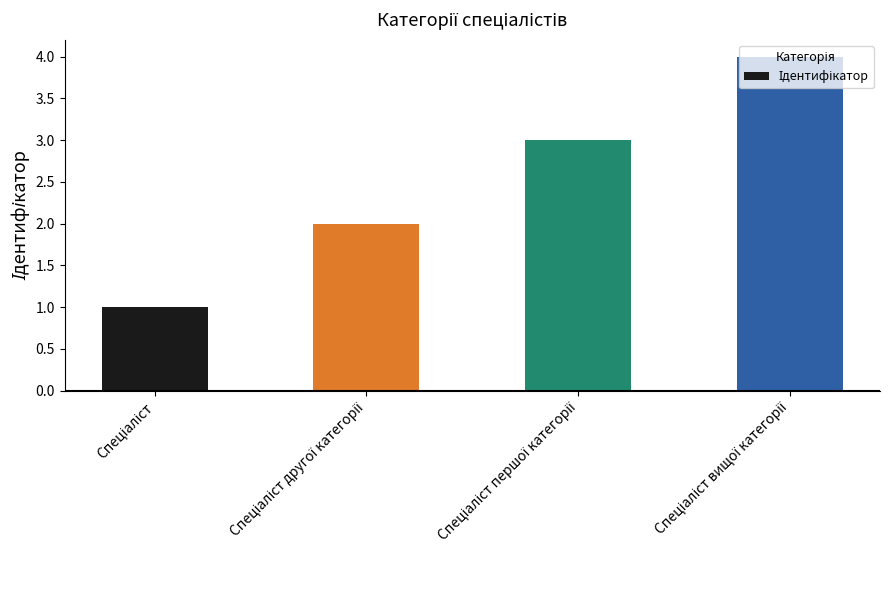

What is the greatest value displayed?

4